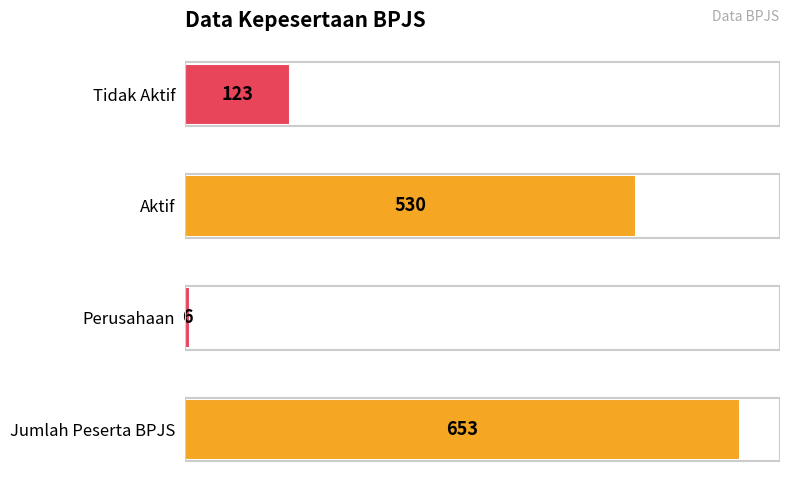

Is it true that the value at Tidak Aktif is 123?

True